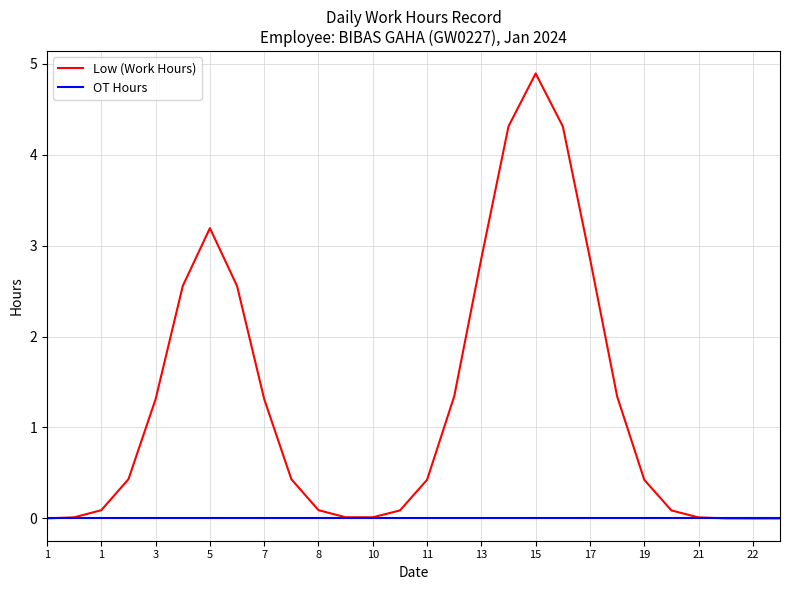

What is the greatest value displayed?

4.9